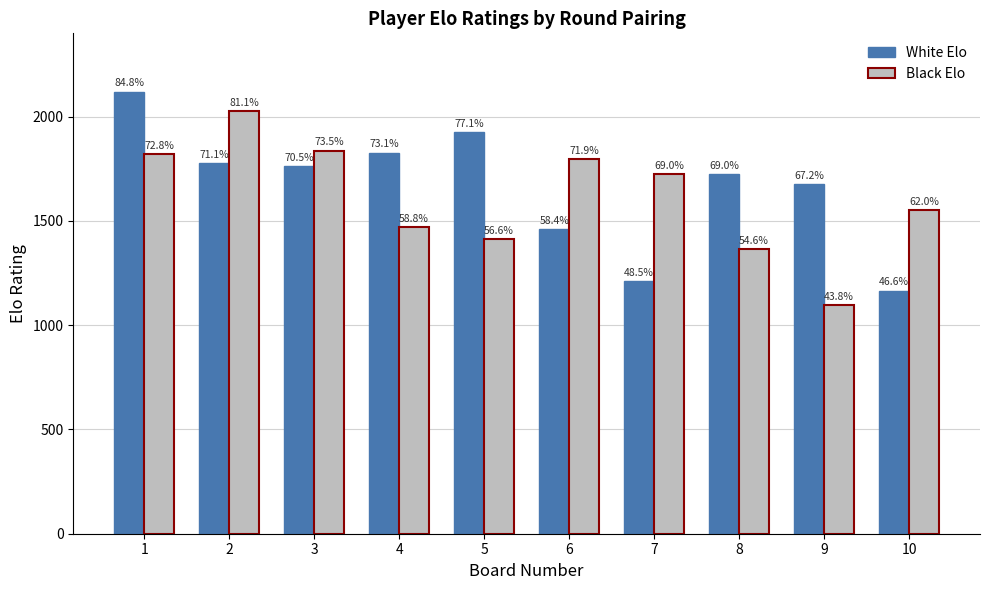

Are the bars grouped side by side (vs. stacked)?

Yes